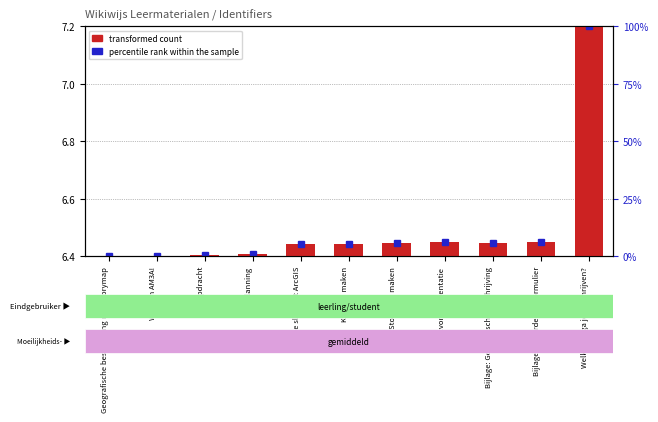

Which has a higher value, Aan de slag met ArcGIS or De opdracht?

Aan de slag met ArcGIS